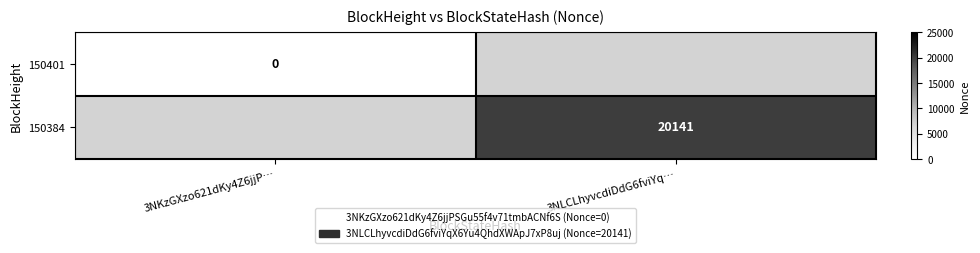

Is it true that 150384 equals 4418 at 3NLCLhyvcdiDdG6fviYq…?

False